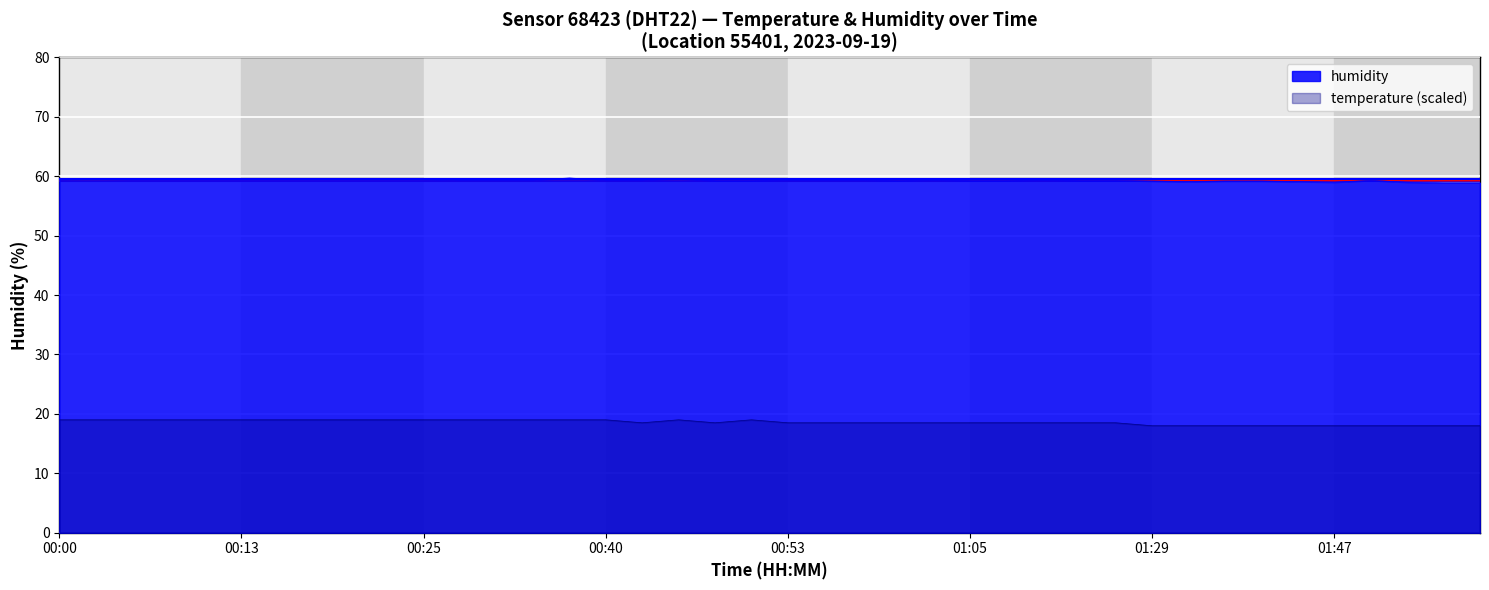

What is the label of the 15th point from the left?

00:38